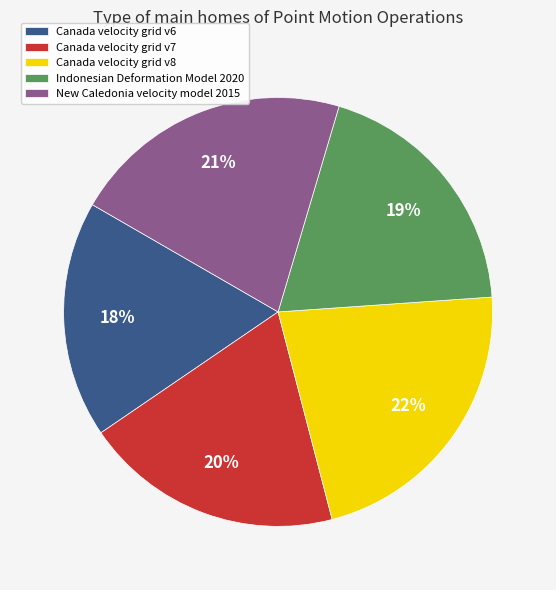

What percentage is the Indonesian Deformation Model 2020 slice, to the nearest percent?

19%